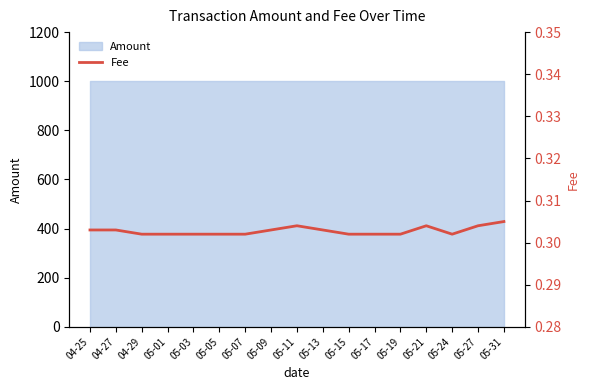

List the labels in order of value, largest first.

05-31, 05-11, 05-21, 05-27, 04-25, 04-27, 05-09, 05-13, 04-29, 05-01, 05-03, 05-05, 05-07, 05-15, 05-17, 05-19, 05-24